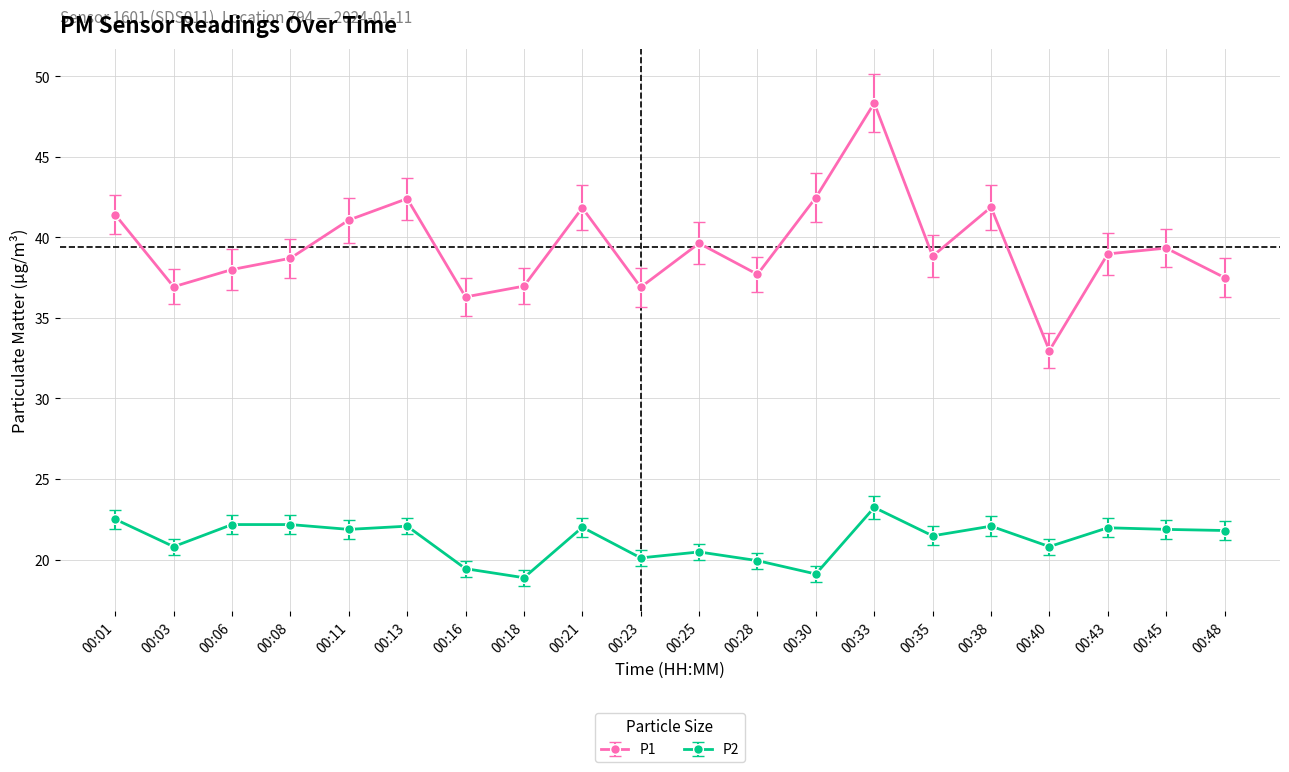

At which category is the sum across all series the highest?

00:33